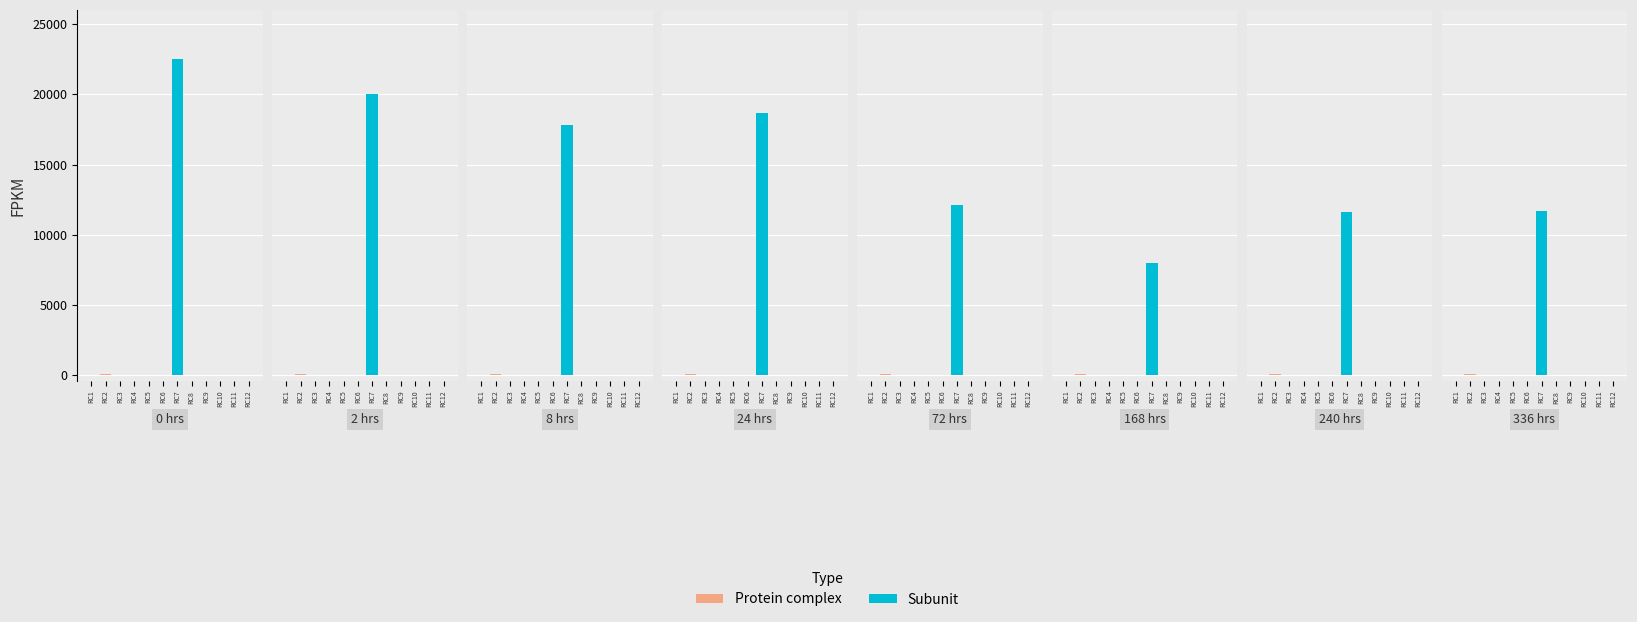

The Protein complex series shows -51 at RC6. True or false?

False